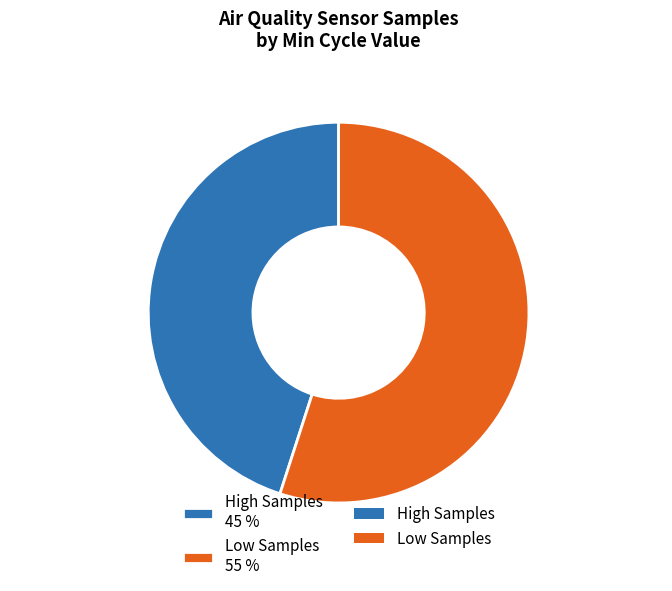

True or false: High Samples 45 % accounts for 45% of the total.

True